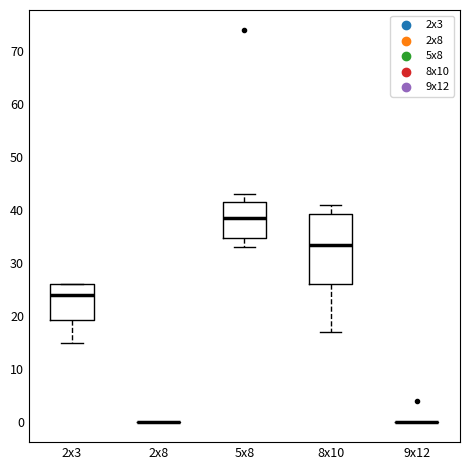

Reading left to right, transcribe this box plot: for each box, give where its median line is, the range the box spans, and where its two whiskers end, as read against the y-axis. The values are not printed on the chart, so give them approximately, as read against the axis.

2x3: median 24, box 19 to 26, whiskers 15 to 26
2x8: box collapsed to a line at 0, whiskers 0 to 0
5x8: median 39, box 35 to 42, whiskers 33 to 43
8x10: median 34, box 26 to 39, whiskers 17 to 41
9x12: box collapsed to a line at 0, whiskers 0 to 0